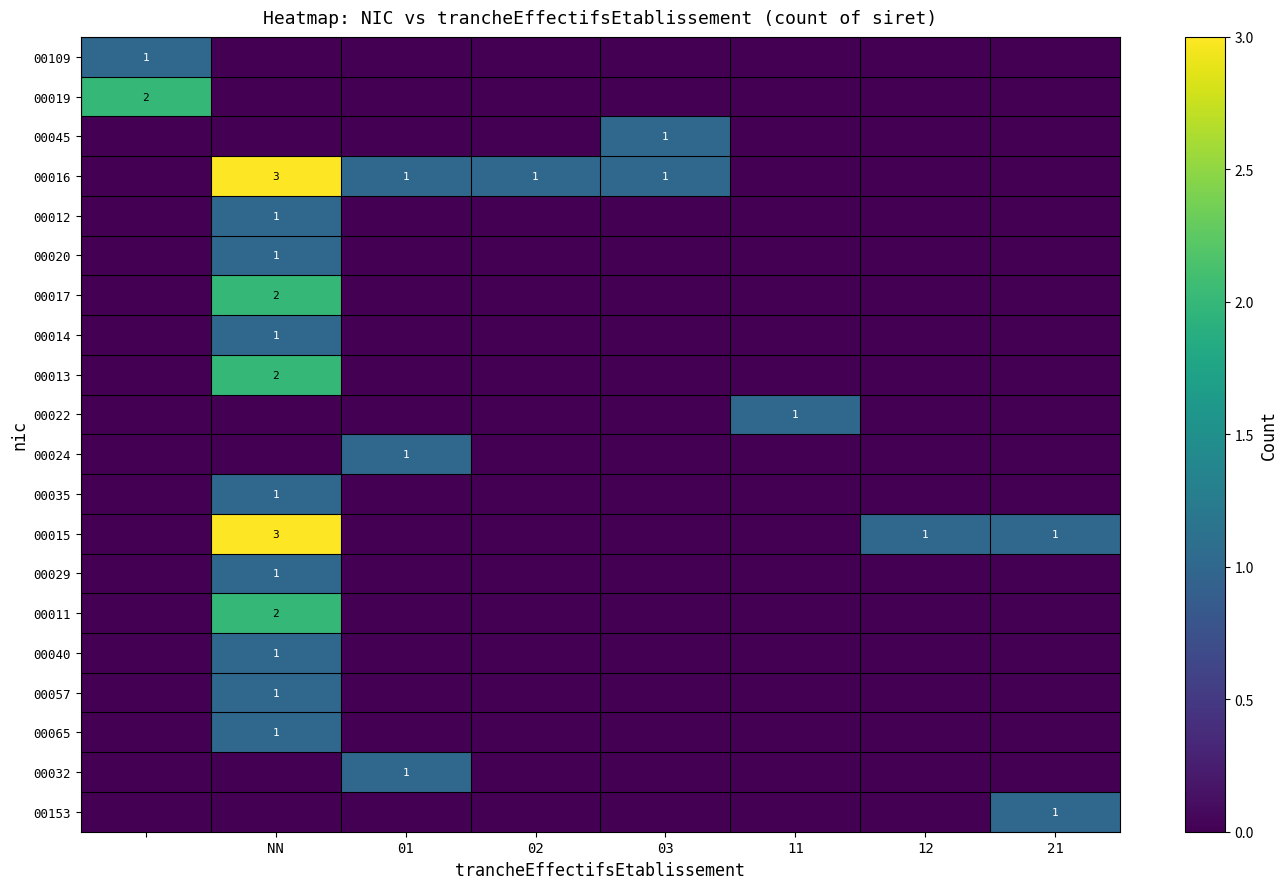

The 00024 series shows 1 at 01. True or false?

True